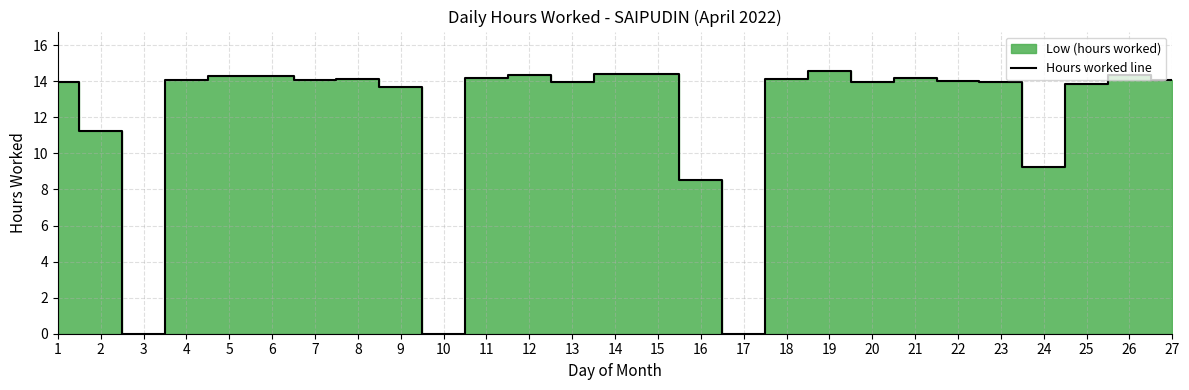

Is it true that the value at 6 is 14.3?

True